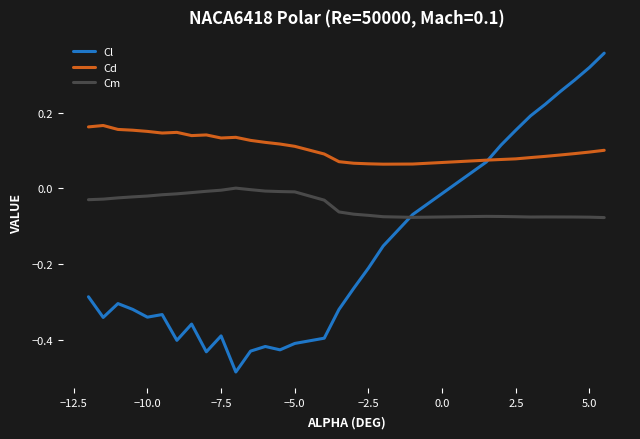

List the series in order of their overall mean, highest first.

Cd, Cm, Cl